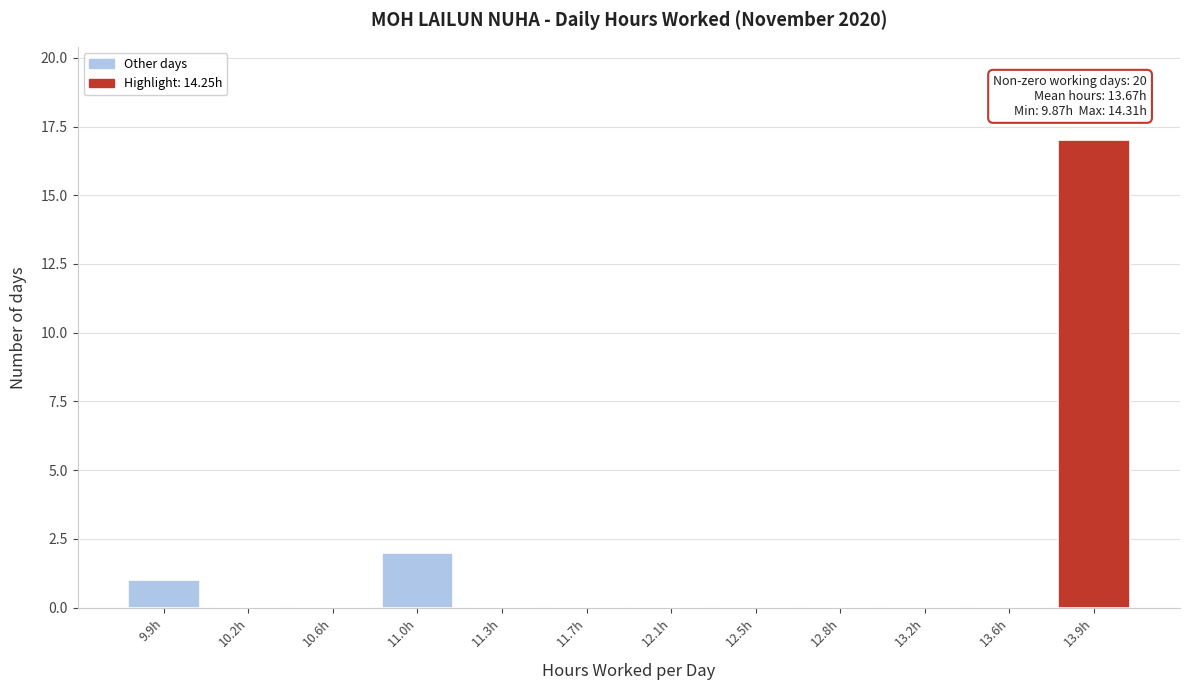

Reading left to right, list all the values displayed in this chart.

9.9h=1	10.2h=0	10.6h=0	11.0h=2	11.3h=0	11.7h=0	12.1h=0	12.5h=0	12.8h=0	13.2h=0	13.6h=0	13.9h=17